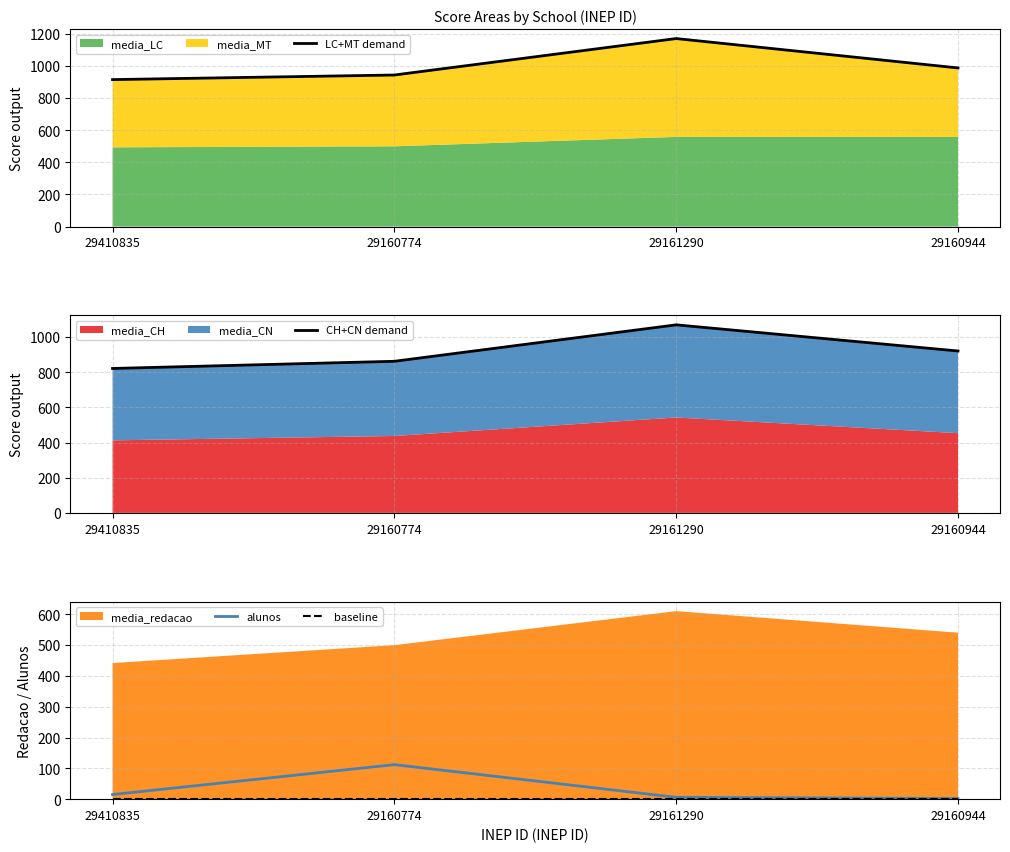

Which category has the lowest value in the baseline series?

29410835